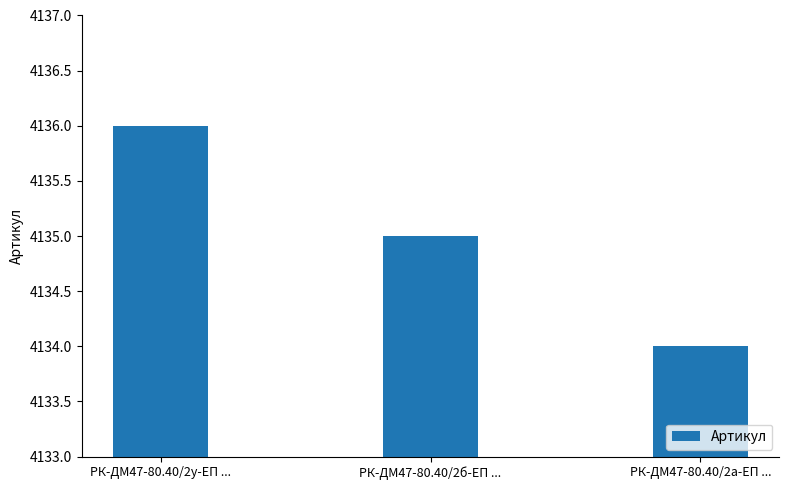

What position from the left is РК-ДМ47-80.40/2у-ЕП ...?

1